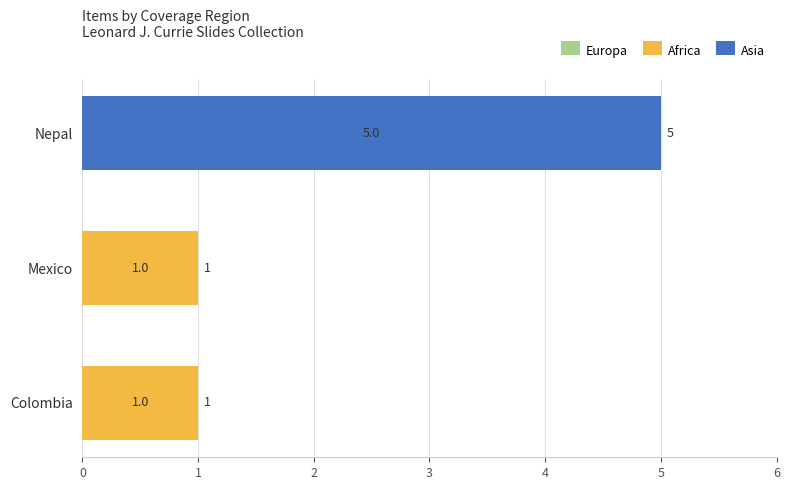

At which category is the sum across all series the highest?

Nepal